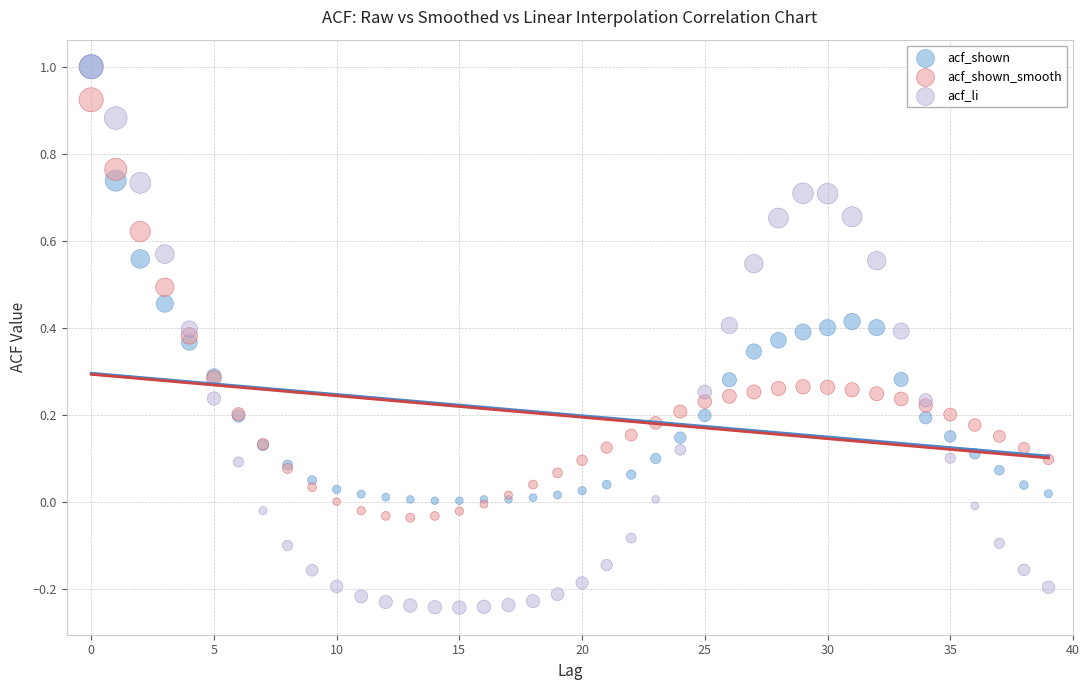

Which series has the widest spread of Y values?

acf_li